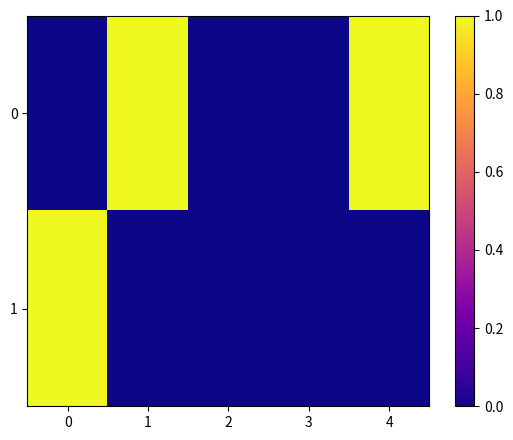

How many categories are shown in the chart?

5